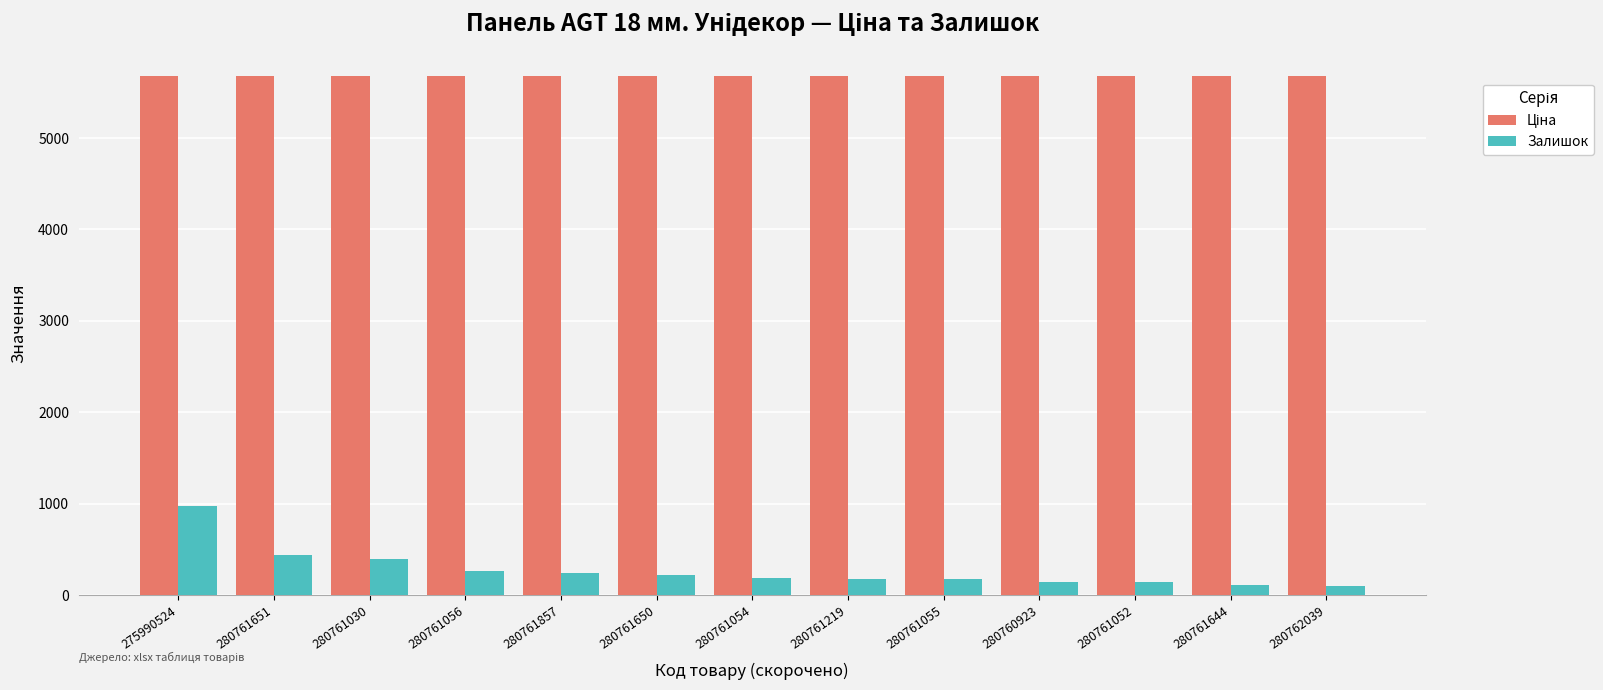

At which category is the sum across all series the highest?

275990524